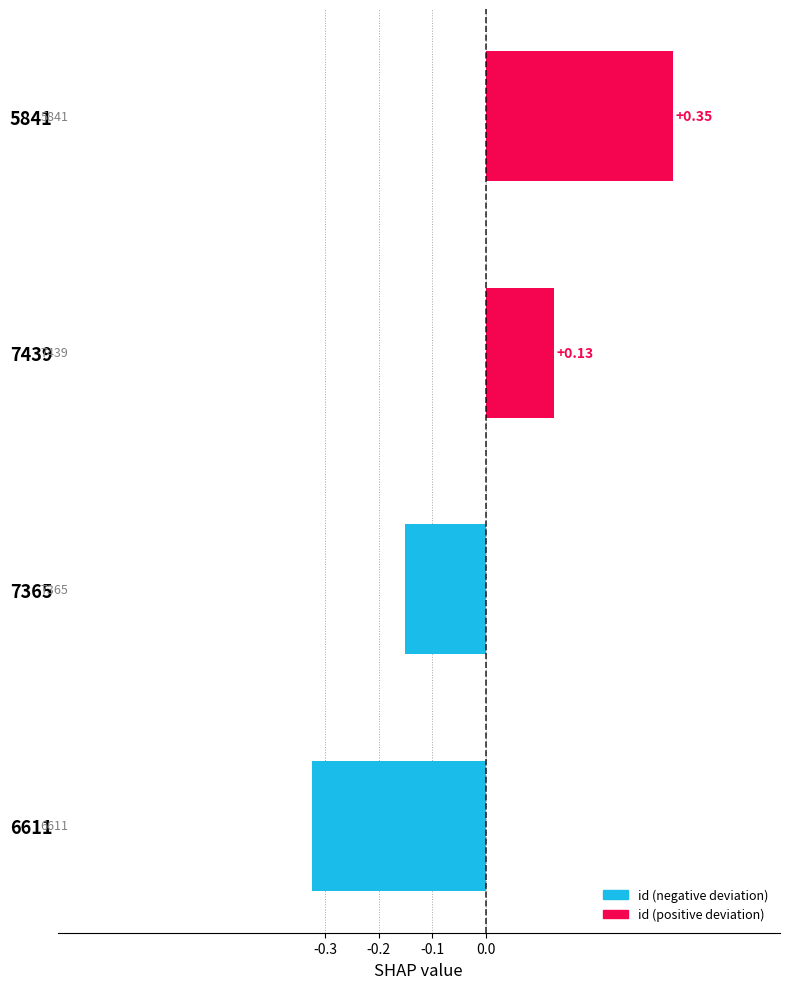

Which has a higher value, 5841 or 6611?

5841